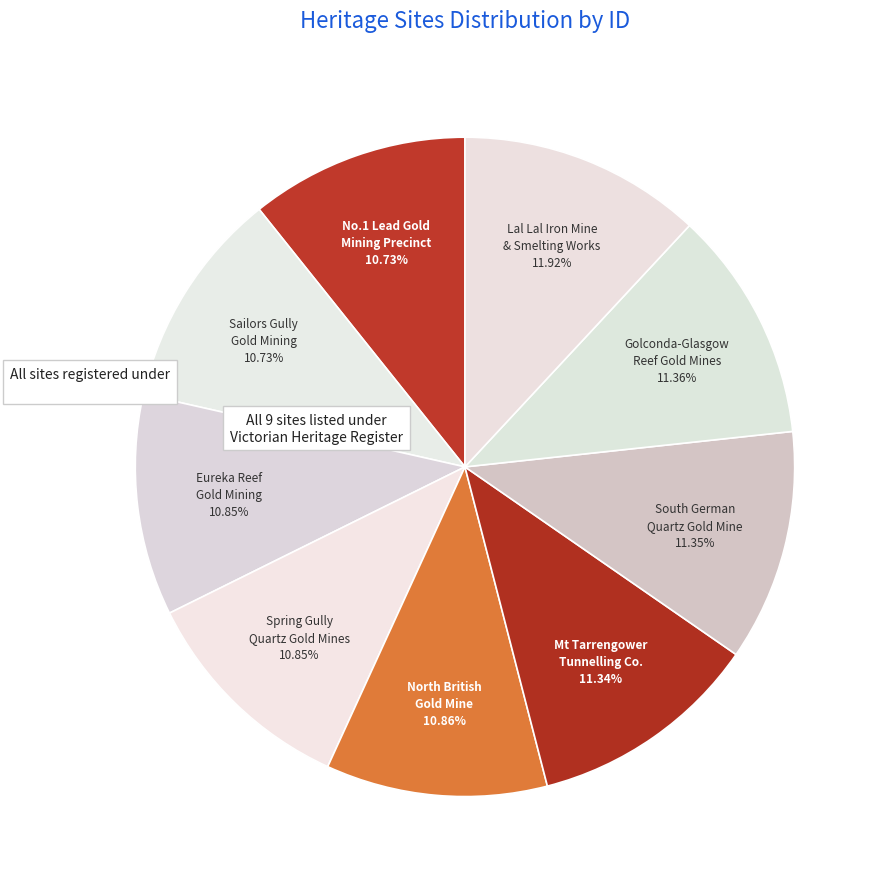

Is there any slice that represents more than half of the pie?

No